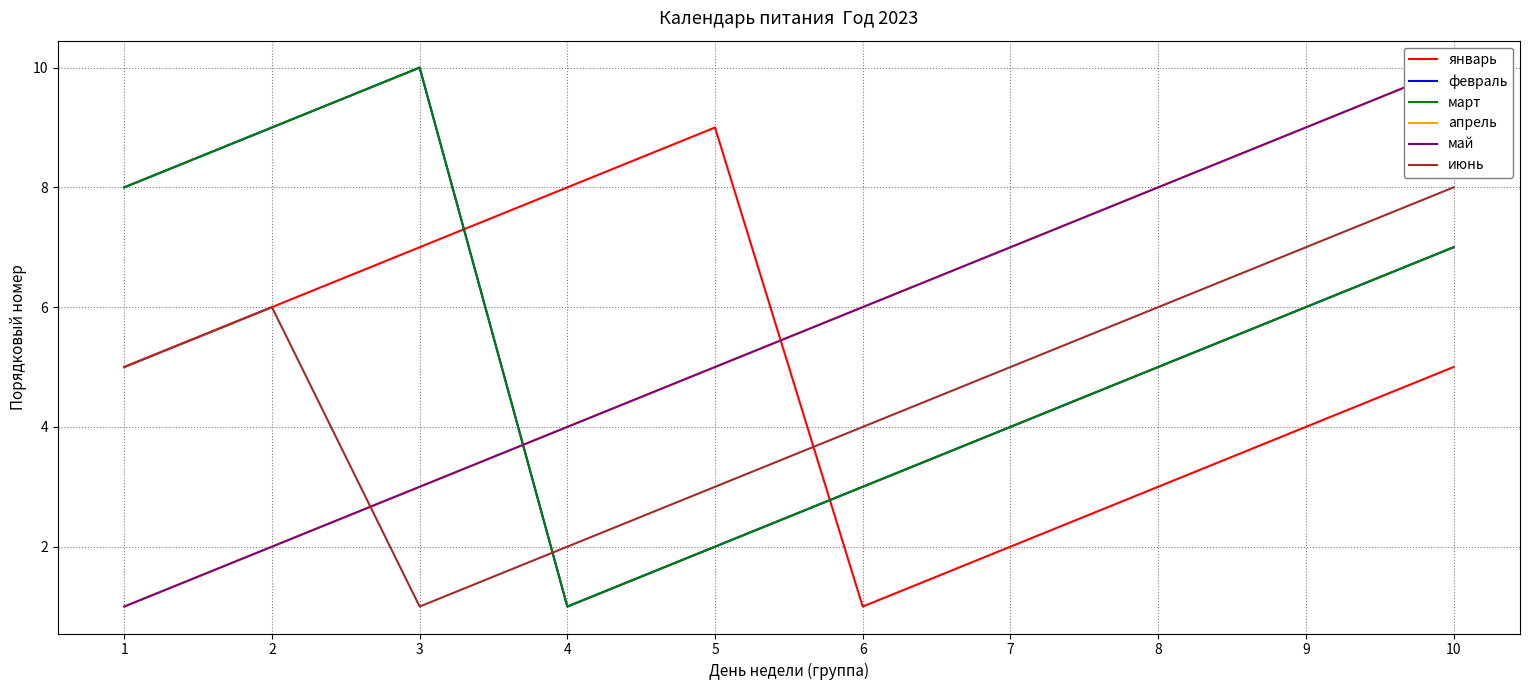

How many lines are shown in the chart?

6